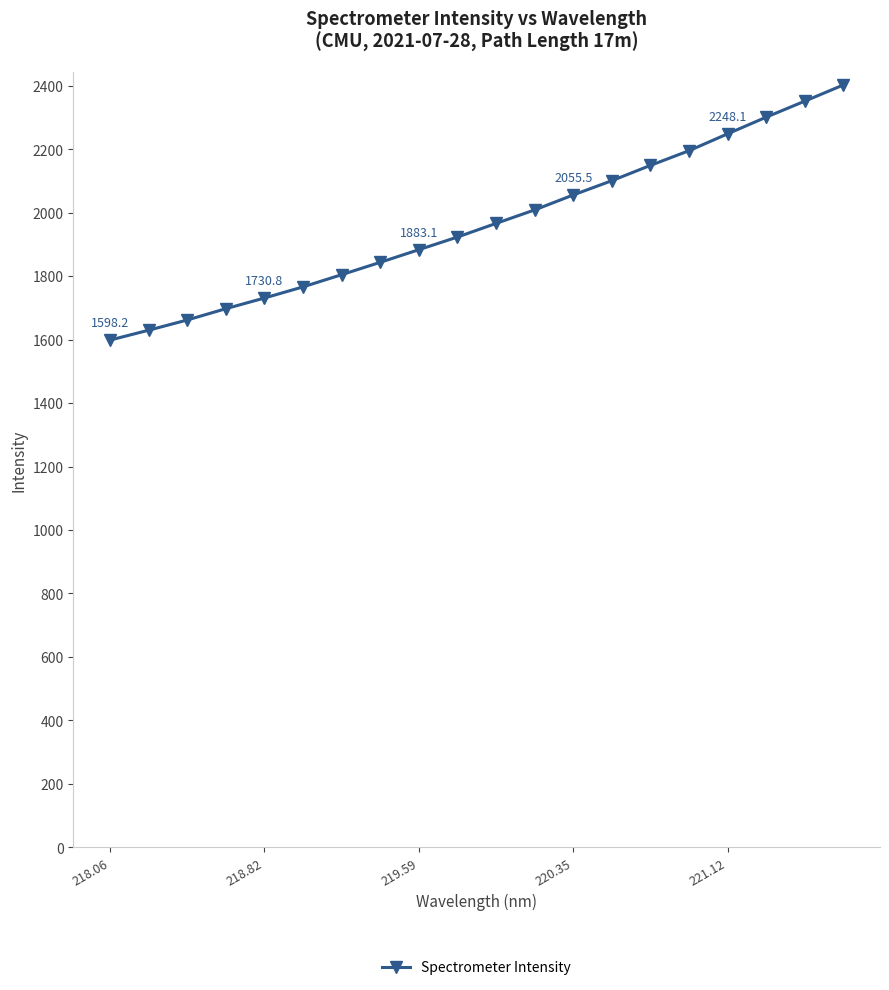

What is the smallest value displayed?

1598.2